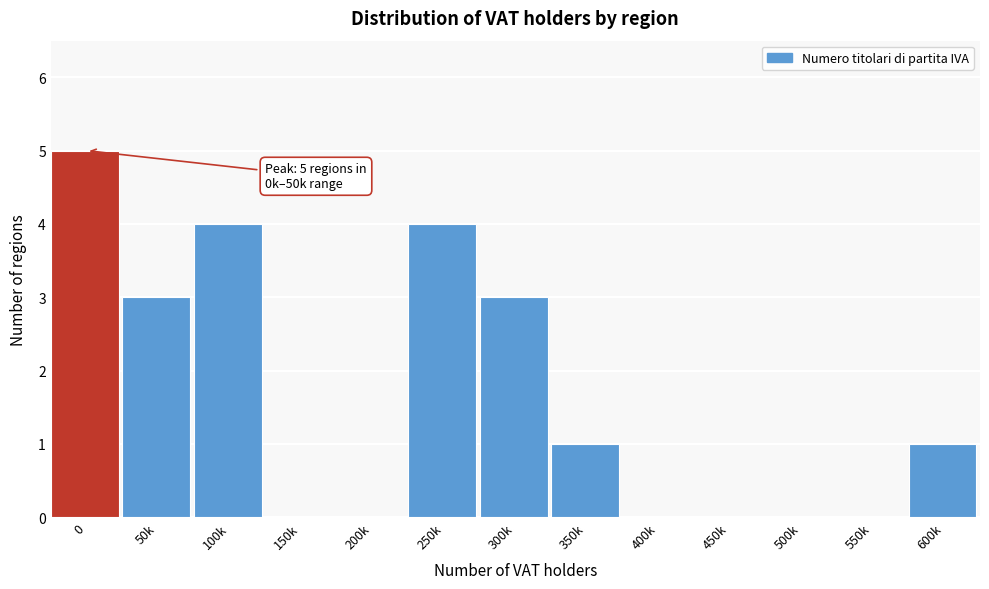

Reading left to right, extract all data points from this chart.

0=5	50k=3	100k=4	150k=0	200k=0	250k=4	300k=3	350k=1	400k=0	450k=0	500k=0	550k=0	600k=1